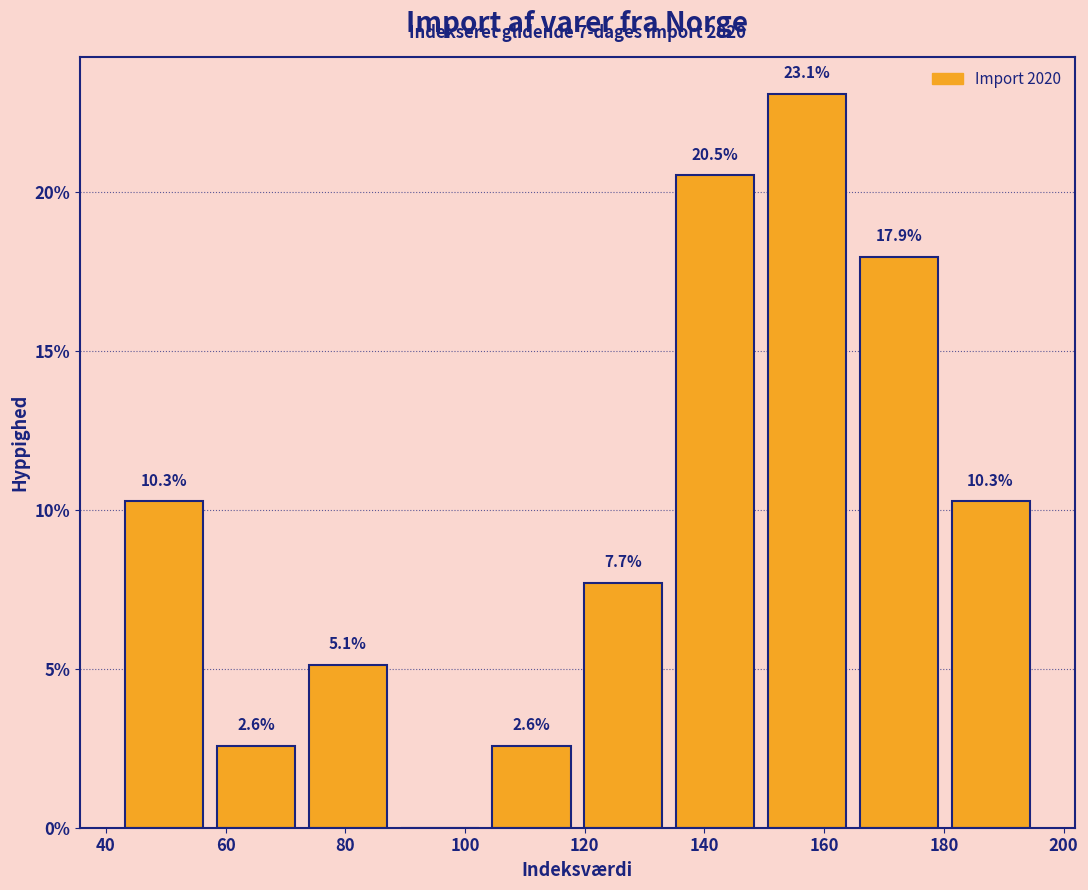

Over which range of the x-axis is the bar tallest?

150 to 164